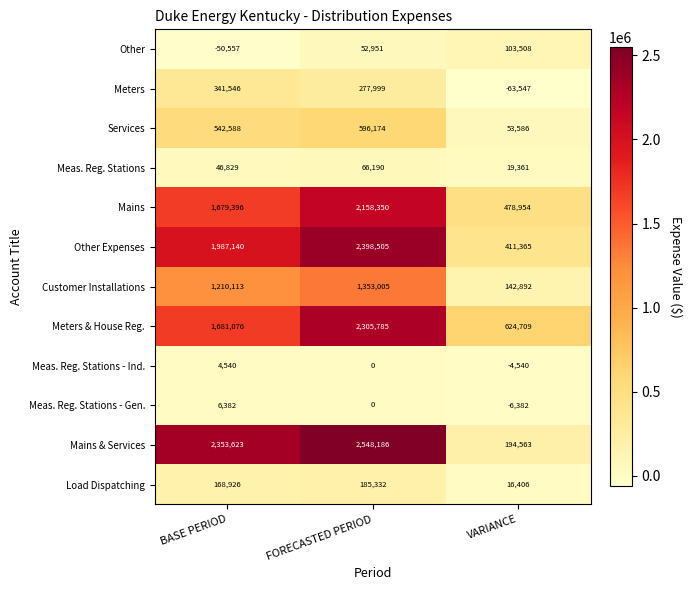

Rank the series by their maximum value, from lowest to highest.

Meas. Reg. Stations - Ind., Meas. Reg. Stations - Gen., Meas. Reg. Stations, Other, Load Dispatching, Meters, Services, Customer Installations, Mains, Meters & House Reg., Other Expenses, Mains & Services